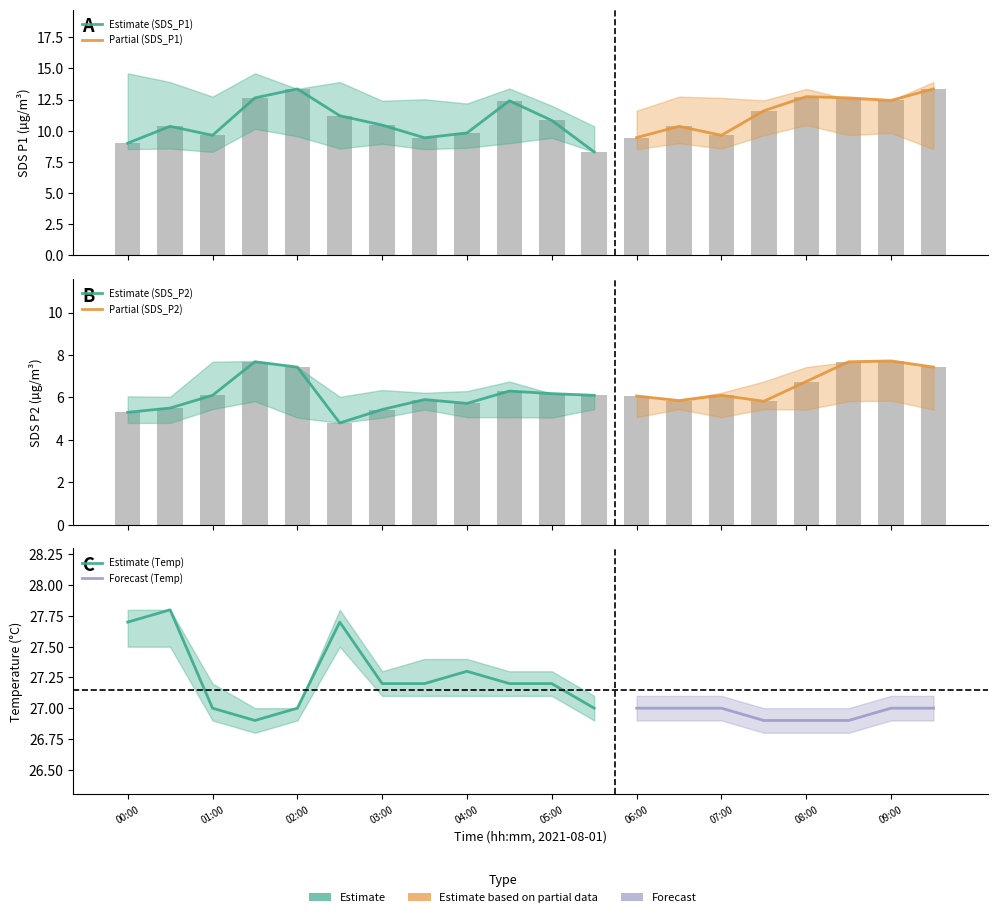

What is the sum of the SDS_P2 values at 02:00 and 06:00?

13.5